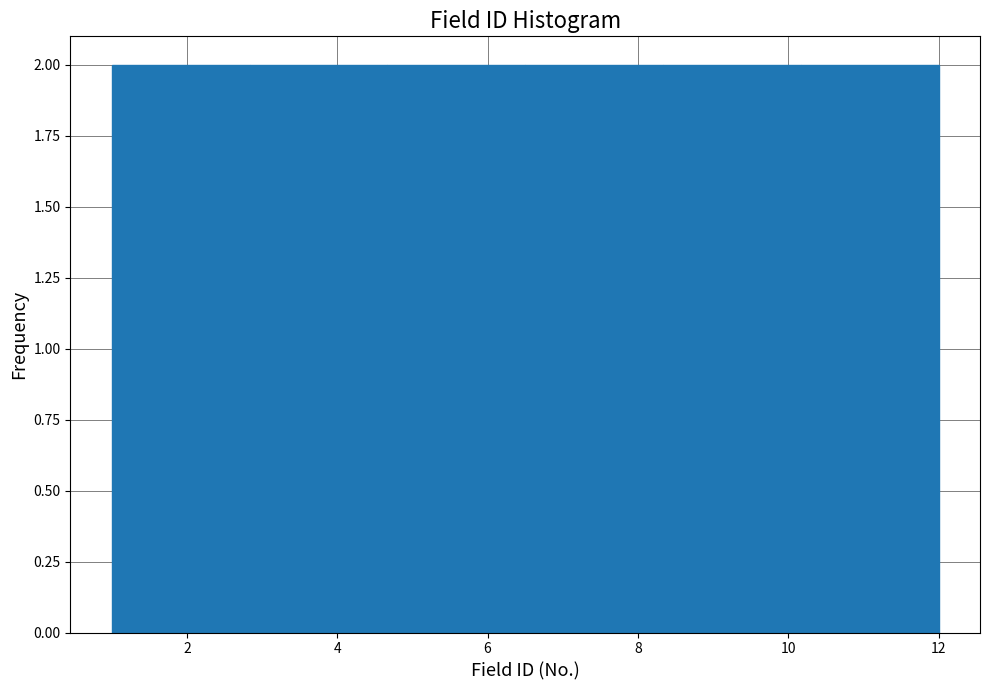

Reading left to right, list every bar in this chart as the range it spans on the x-axis followed by its height. Neither the bar edges nor the heights are printed on the chart, so give them approximately, as read against the axes.

1.0 to 2.8: 2
2.8 to 4.6: 2
4.6 to 6.6: 2
6.6 to 8.4: 2
8.4 to 10.2: 2
10.2 to 12.0: 2